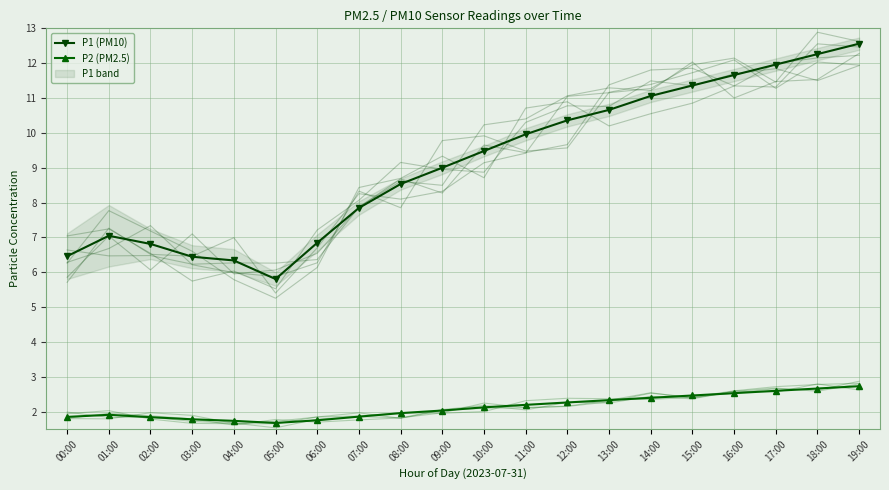

What is the sum of the P1 (PM10) values at 06:00 and 05:00?

12.7